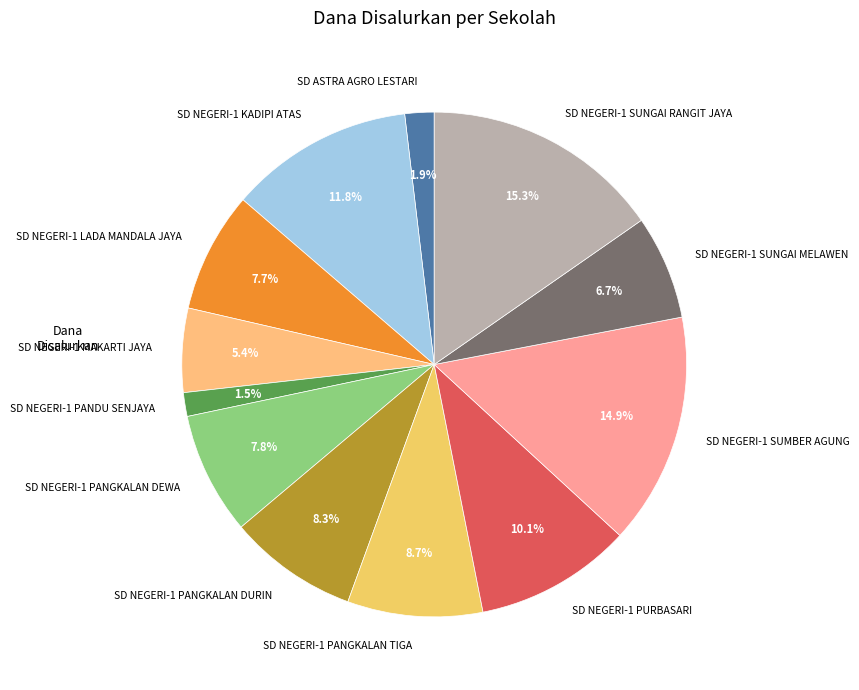

Is the sum of SD NEGERI-1 PANGKALAN DEWA and SD NEGERI-1 PURBASARI greater than half?

No